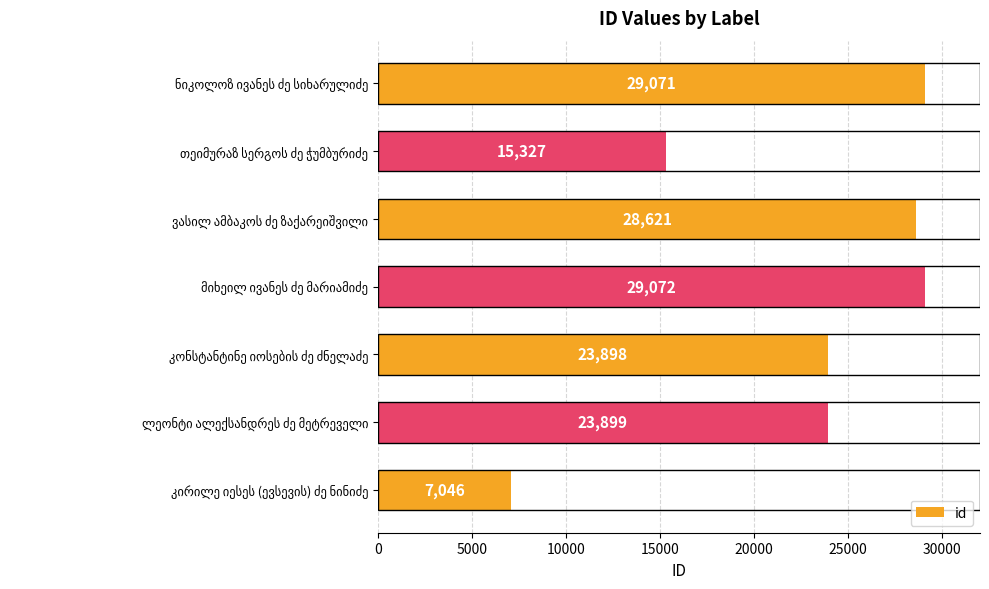

What is the maximum value shown in the chart?

29072